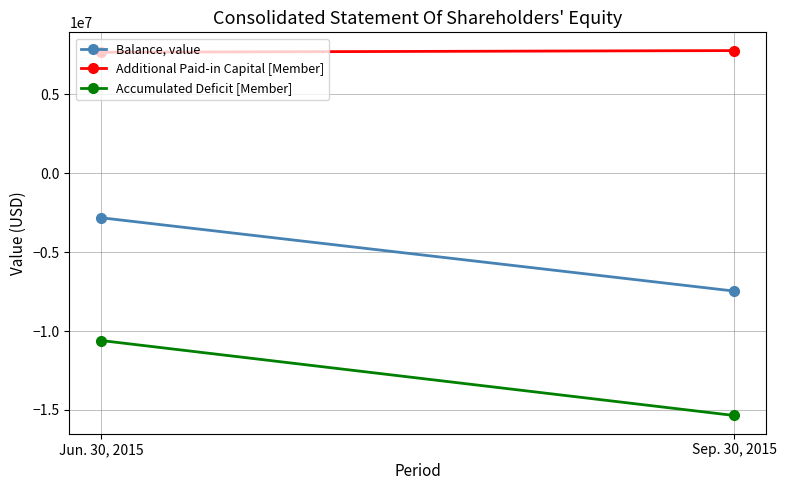

How many Accumulated Deficit [Member] values are between -15356883 and -10602206?

2